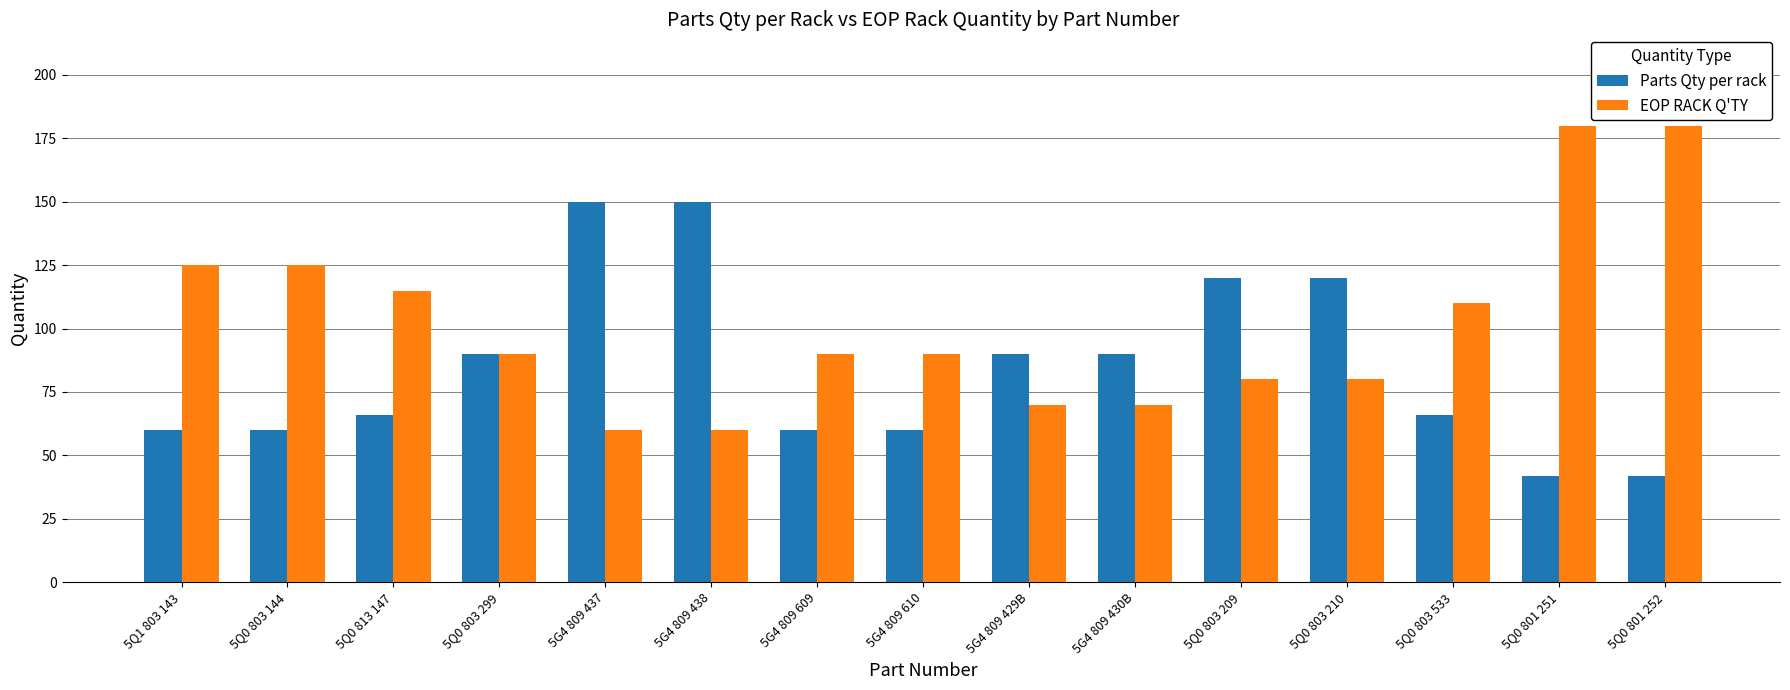

Which series has the largest range (max minus min)?

EOP RACK Q'TY